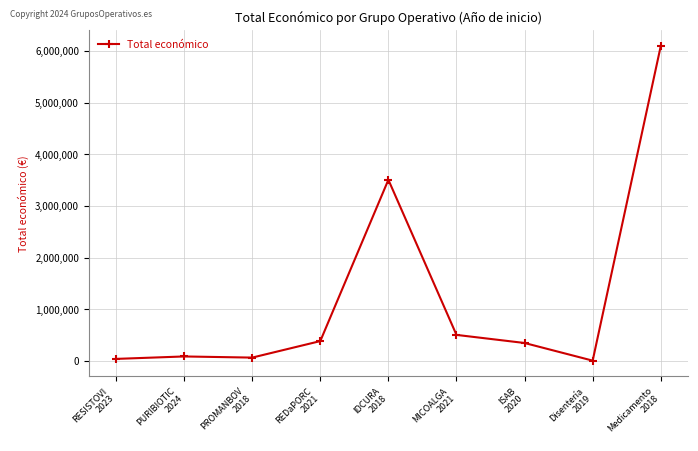

True or false: the data has more than 0 interior local peaks.

True